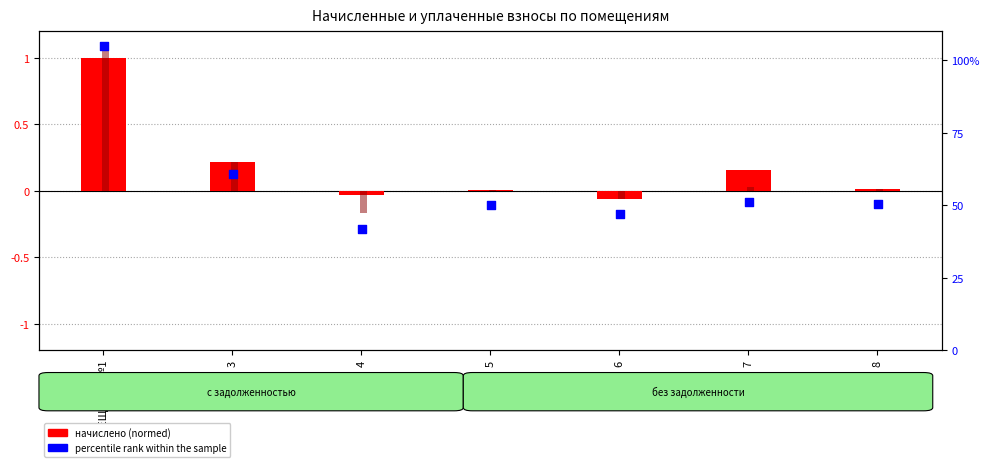

Which series reaches the maximum Y coordinate?

percentile rank within the sample